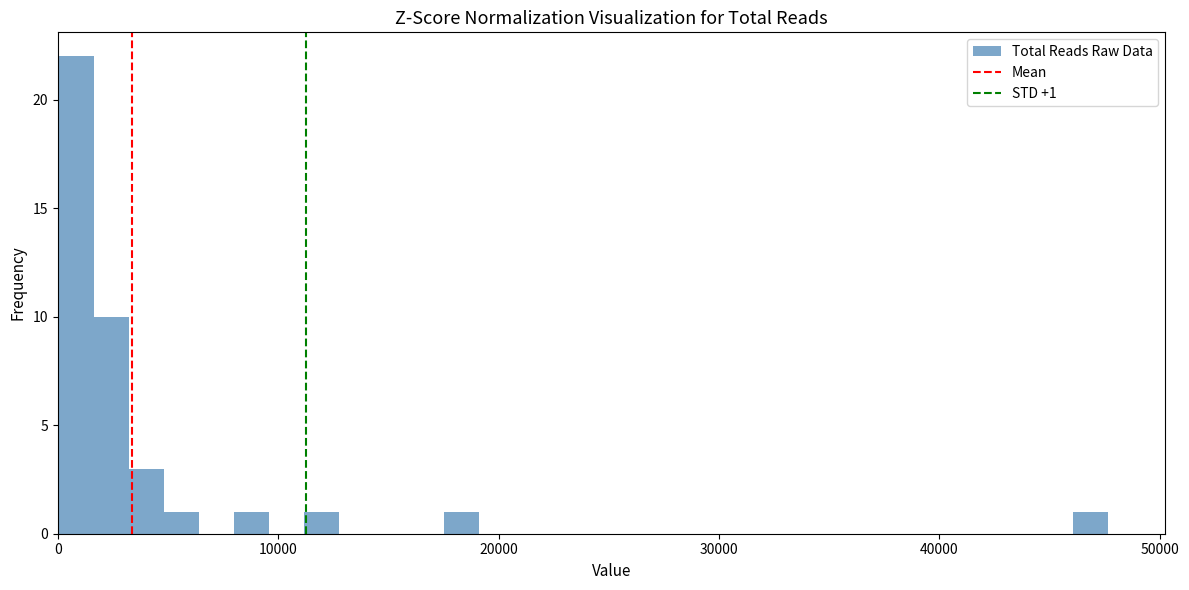

Around what value on the x-axis is the tallest bar? Give the approximate position of its centre, as read against the axis.

1000